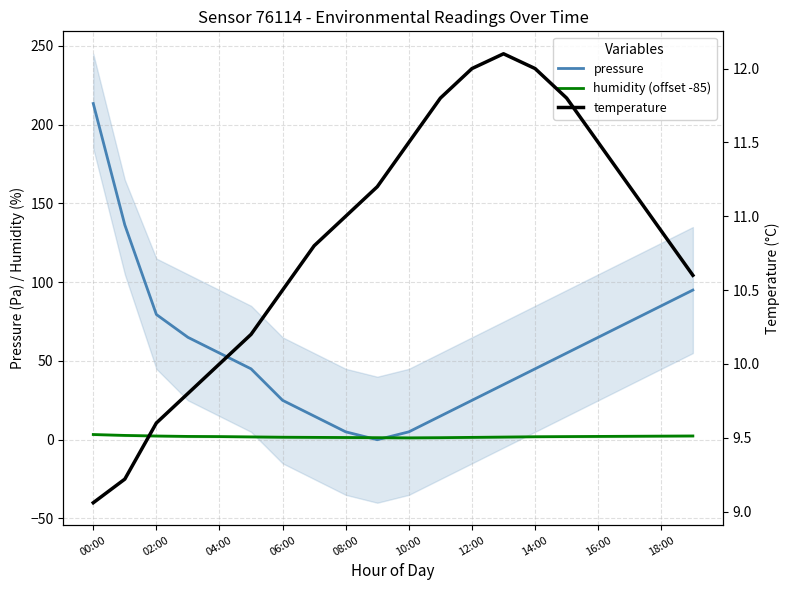

What is the lowest value of the temperature series?

9.1